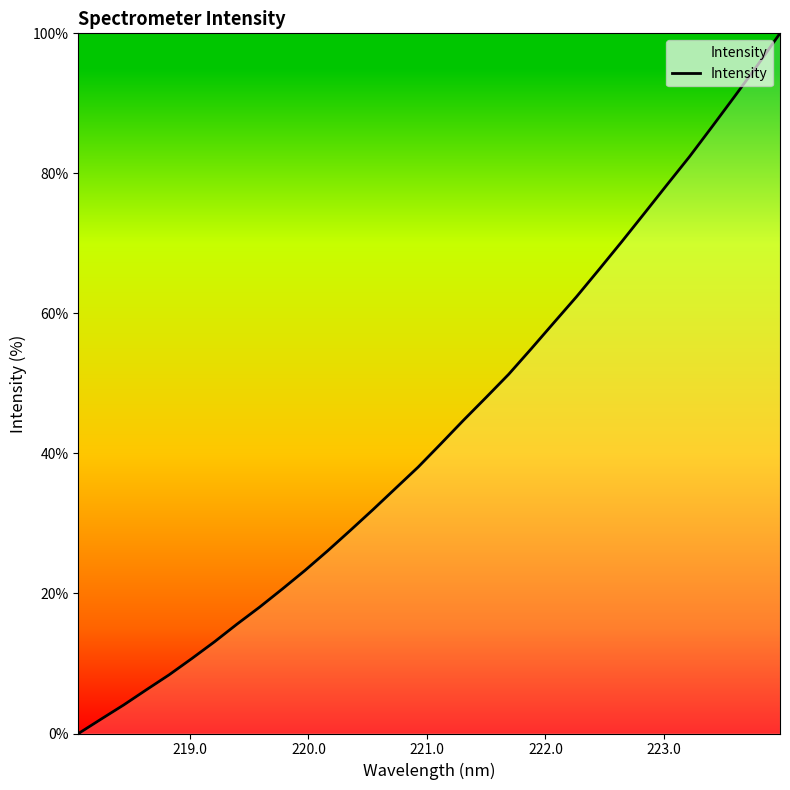

What is the maximum value shown in the chart?

100.0